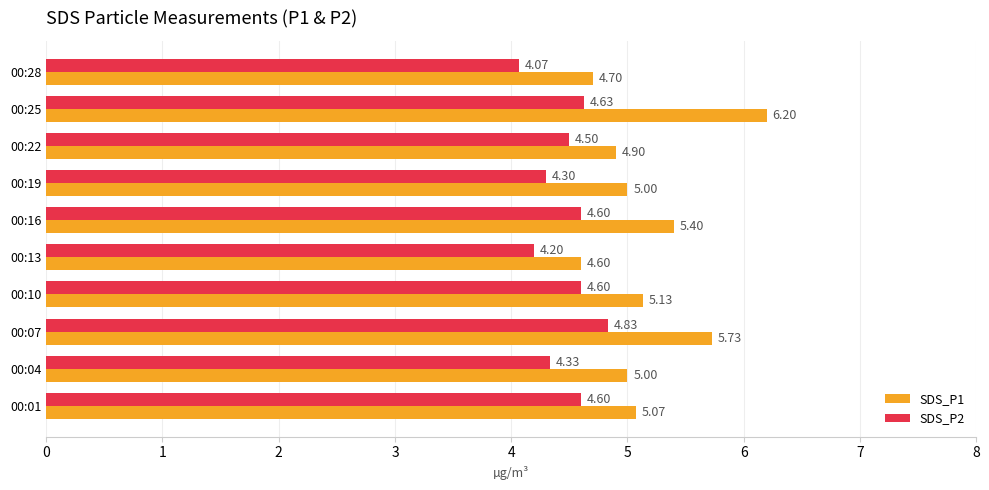

At which category is the sum across all series the highest?

00:25